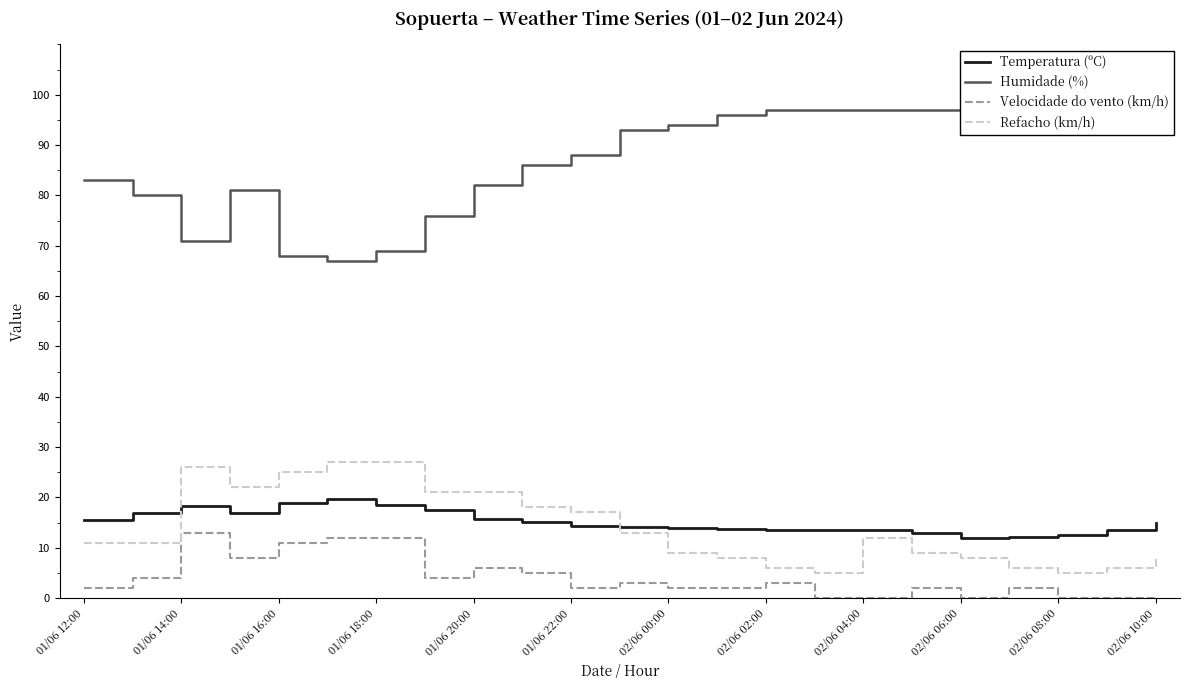

Is the value of Velocidade do vento (km/h) at 02/06 08:00 greater than the value of Temperatura (ºC) at 01/06 20:00?

No